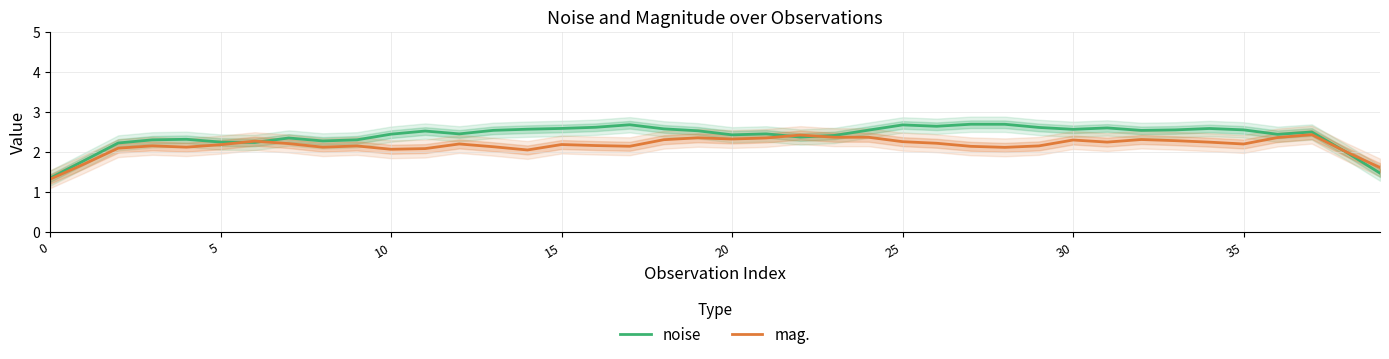

Reading left to right, list all the values displayed in this chart.

noise: 1.3	1.8	2.2	2.3	2.3	2.2	2.2	2.3	2.3	2.3	2.4	2.5	2.4	2.5	2.6	2.6	2.6	2.7	2.6	2.5	2.4	2.4	2.4	2.4	2.5	2.7	2.6	2.7	2.7	2.6	2.6	2.6	2.5	2.5	2.6	2.5	2.4	2.5	2.0	1.5
mag.: 1.3	1.7	2.1	2.1	2.1	2.2	2.3	2.2	2.1	2.1	2.1	2.1	2.2	2.1	2.0	2.2	2.1	2.1	2.3	2.3	2.3	2.3	2.4	2.4	2.4	2.2	2.2	2.1	2.1	2.1	2.3	2.2	2.3	2.3	2.2	2.2	2.4	2.4	2.0	1.6